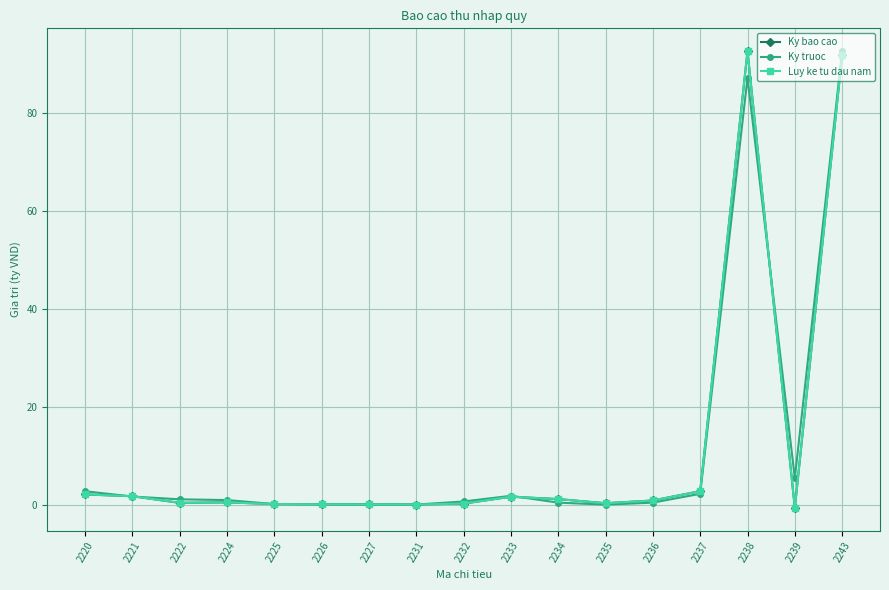

What value does the Ky bao cao series have at 2224?

0.5